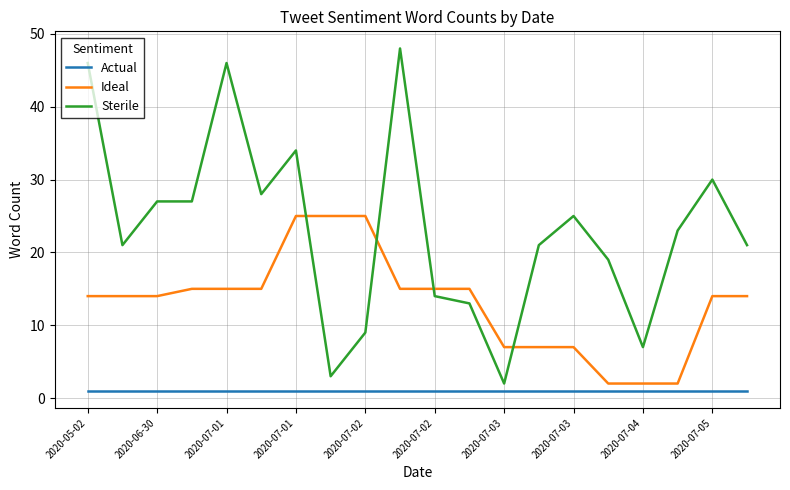

Does the chart display data point markers on the line(s)?

No